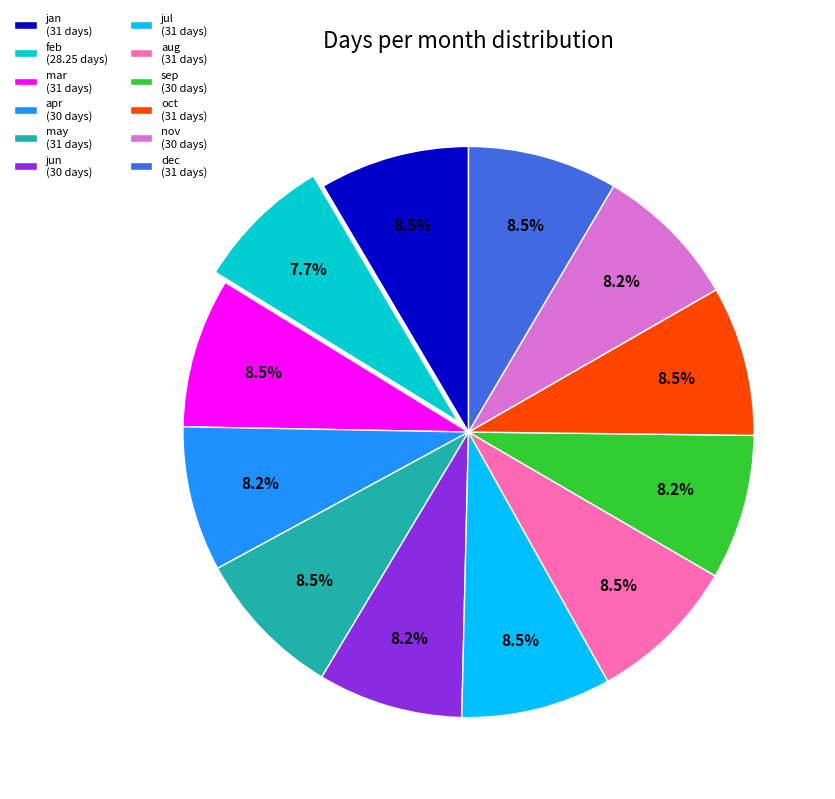

Do jul and may together represent more than half of the pie?

No